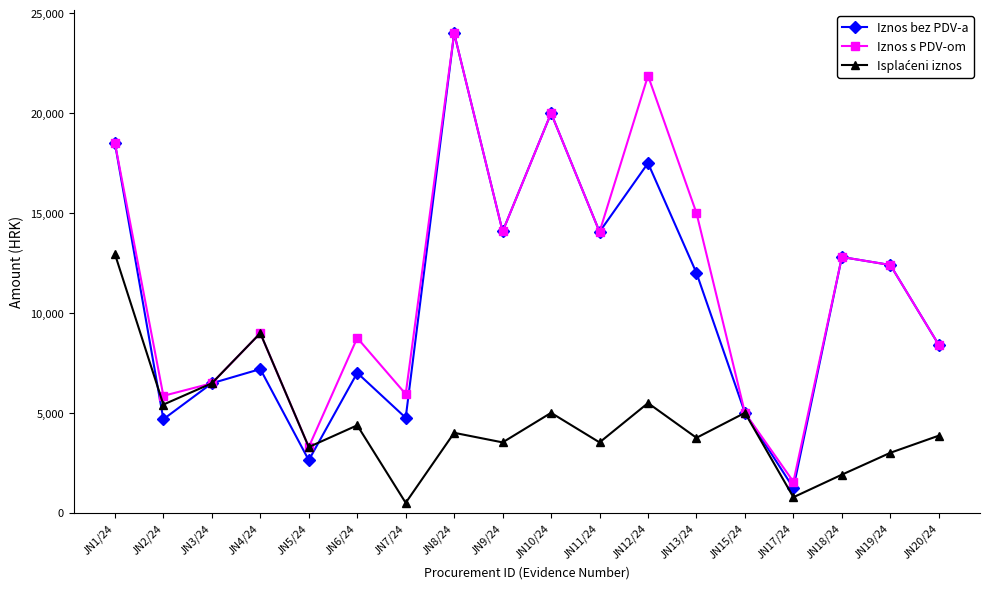

The value of Iznos s PDV-om at JN15/24 is 5000.0. True or false?

True